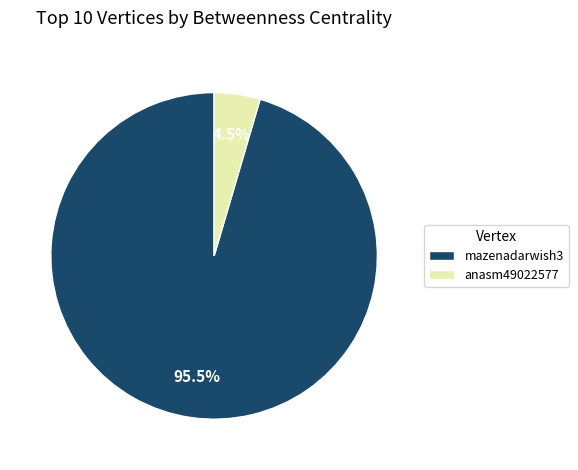

Does mazenadarwish3 account for over 50% of the chart?

Yes